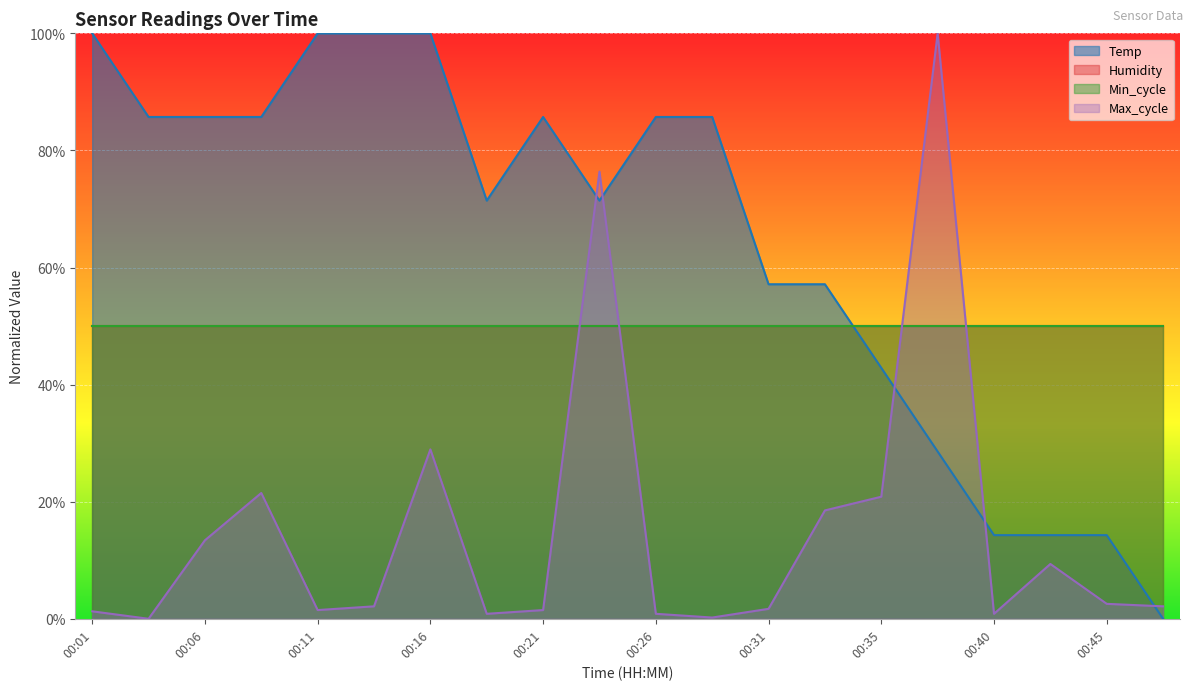

At which category is the sum across all series the highest?

00:23